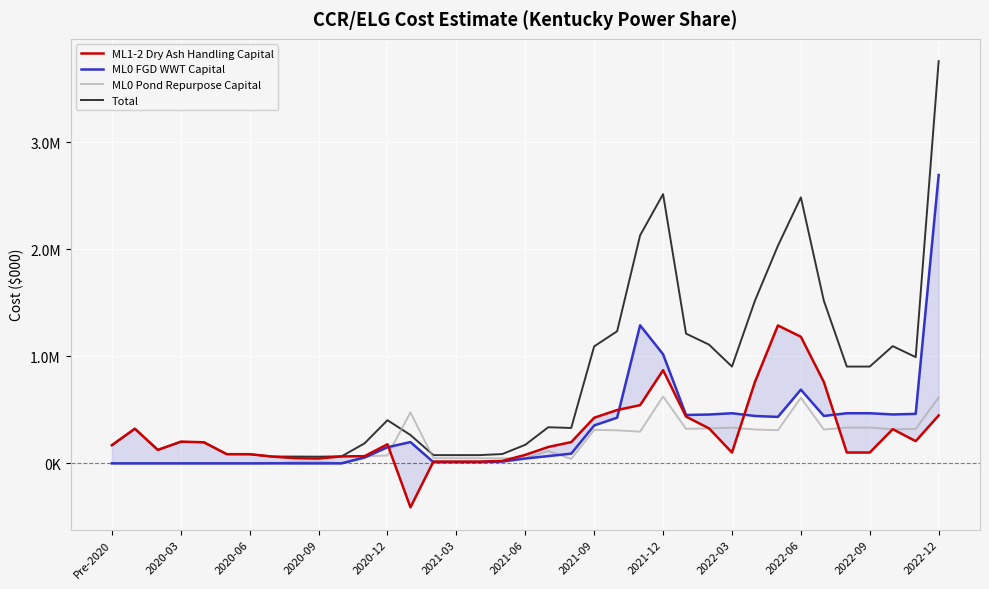

Which series has the largest range (max minus min)?

Total